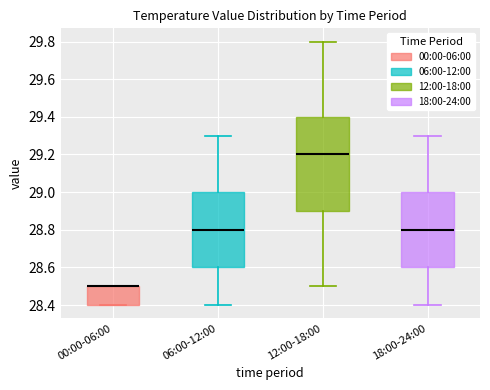

Reading left to right, read every box against the y-axis: the position of its median line, the range the box covers, and the ends of its whiskers. The values are not printed on the chart, so give them approximately, as read against the axis.

00:00-06:00: median 28.5 (drawn on the box's upper edge), box 28.4 to 28.5, whiskers 28.4 to 28.5
06:00-12:00: median 28.8, box 28.6 to 29.0, whiskers 28.4 to 29.3
12:00-18:00: median 29.2, box 28.9 to 29.4, whiskers 28.5 to 29.8
18:00-24:00: median 28.8, box 28.6 to 29.0, whiskers 28.4 to 29.3